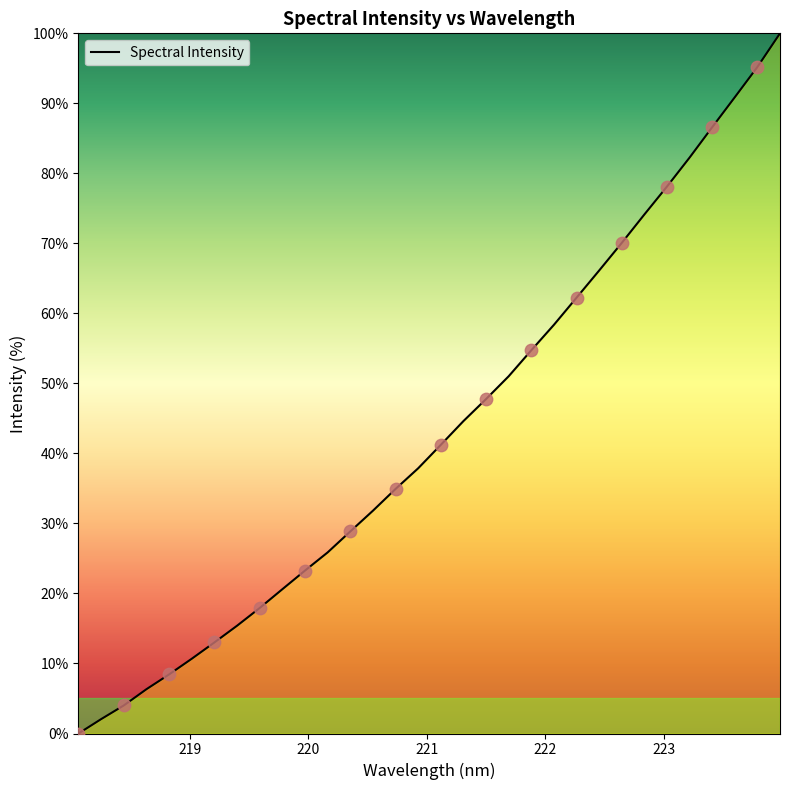

What is the maximum value shown in the chart?

100.0